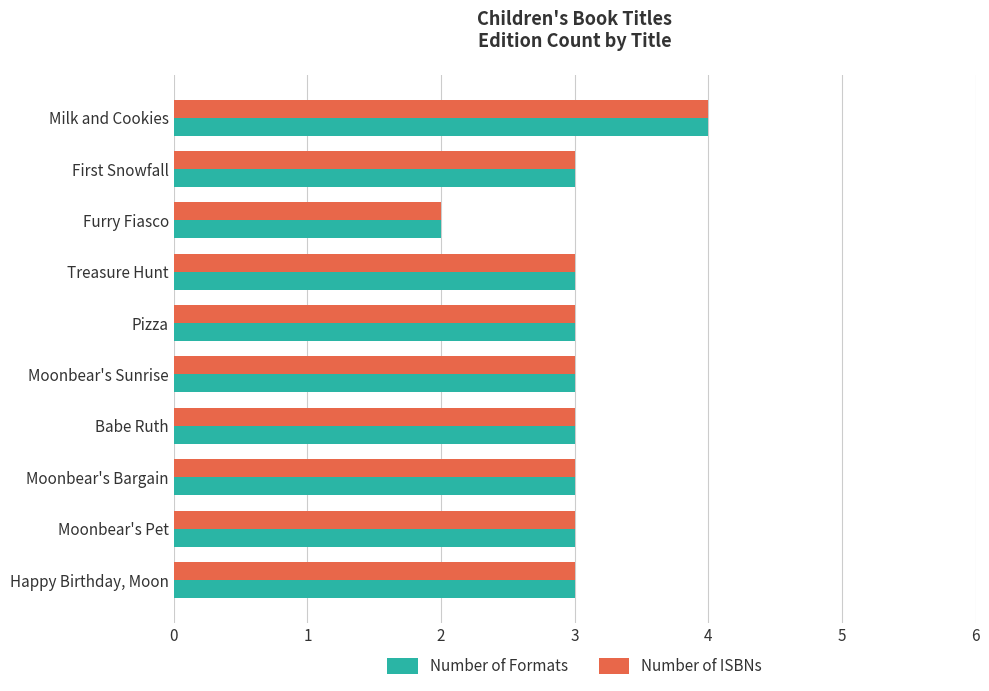

Read the Number of ISBNs value at Babe Ruth.

3